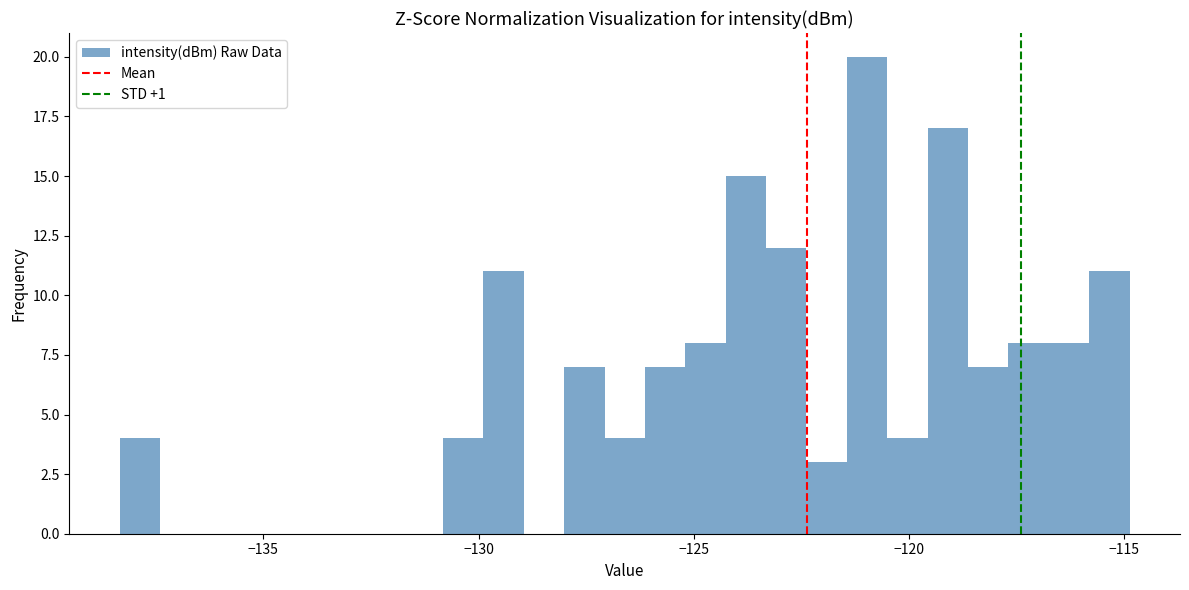

Around what value on the x-axis is the tallest bar? Give the approximate position of its centre, as read against the axis.

-121.0